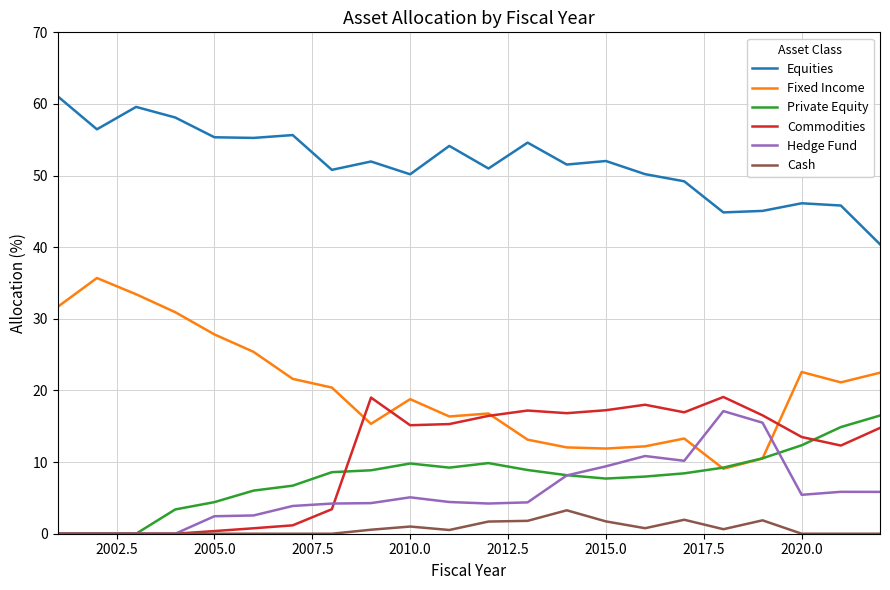

Which series has the largest range (max minus min)?

Fixed Income